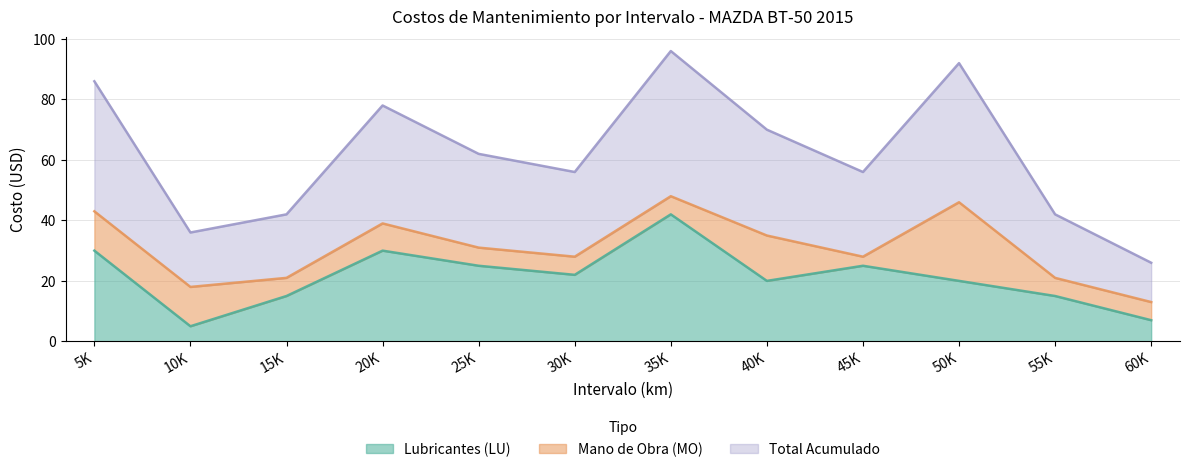

Which series has the largest total across all categories?

Total Acumulado